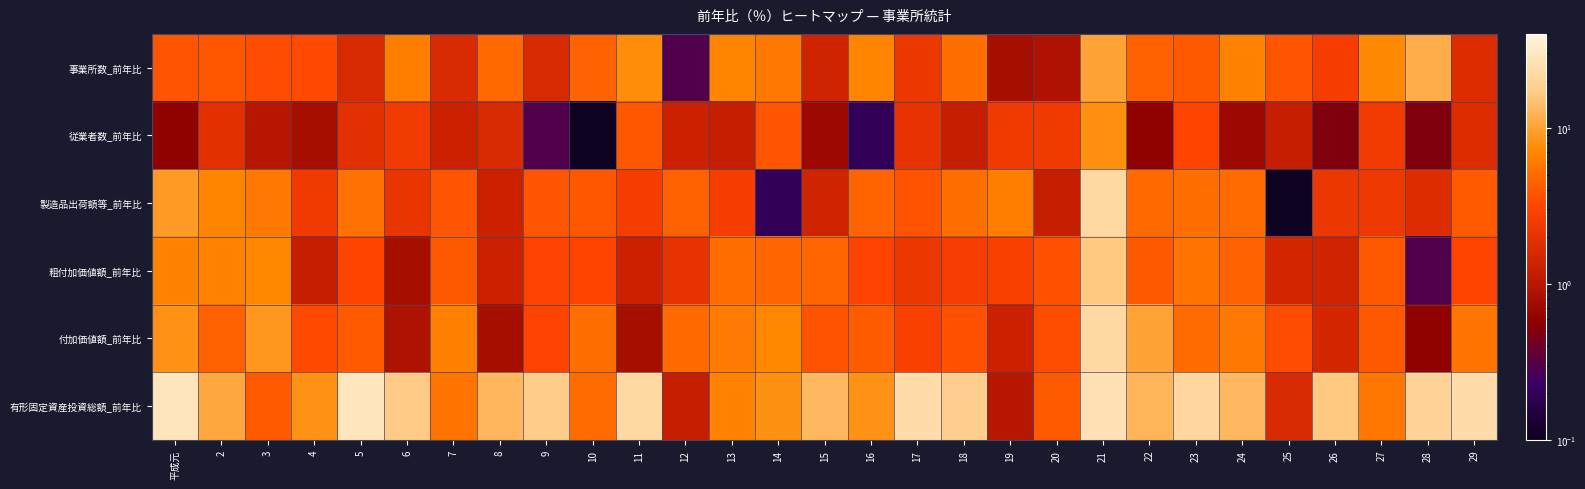

How many categories are shown in the chart?

29